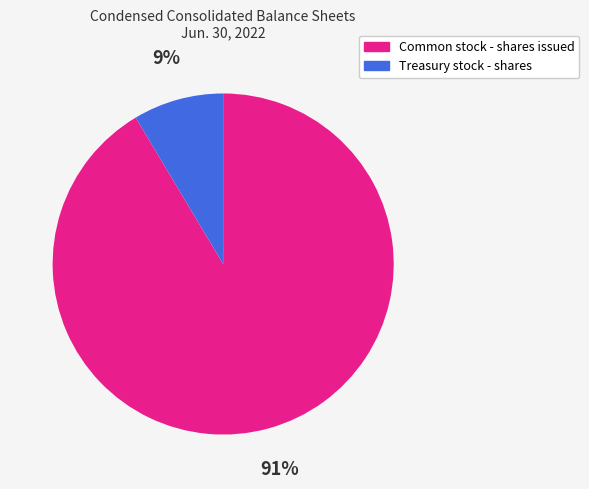

Does any single category account for the majority?

Yes